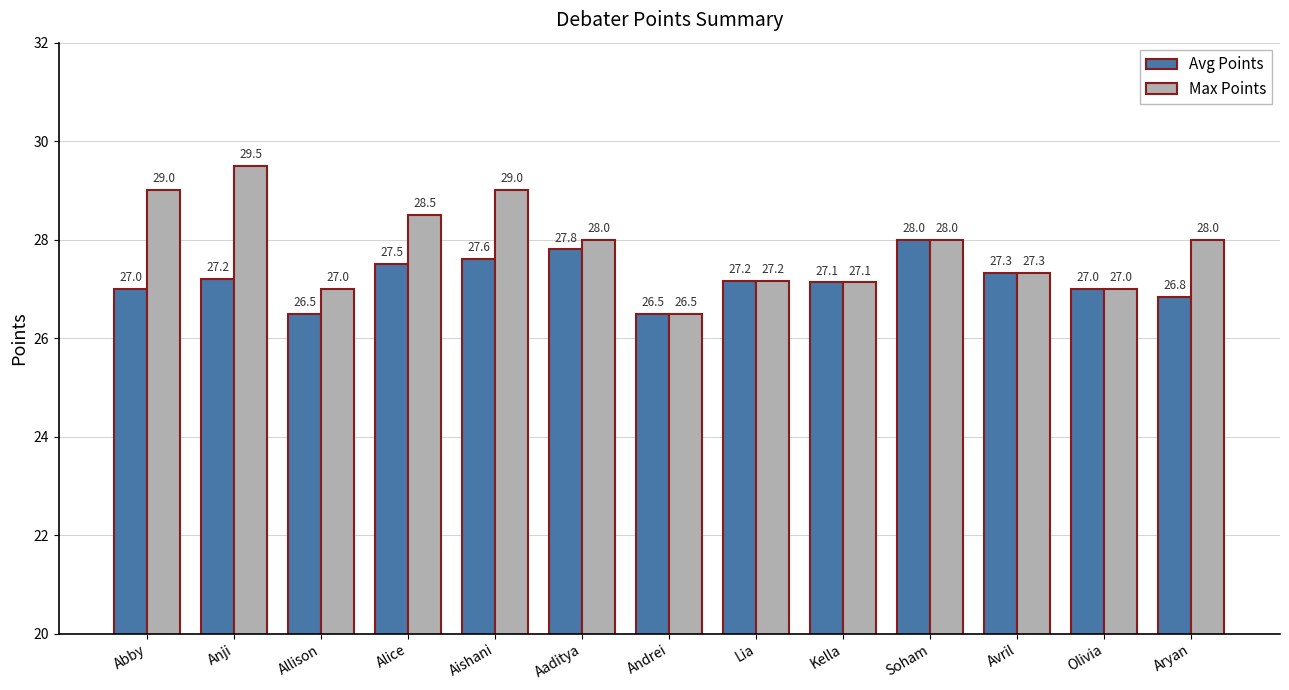

At Allison, list the series in order from smallest to largest.

Avg Points, Max Points